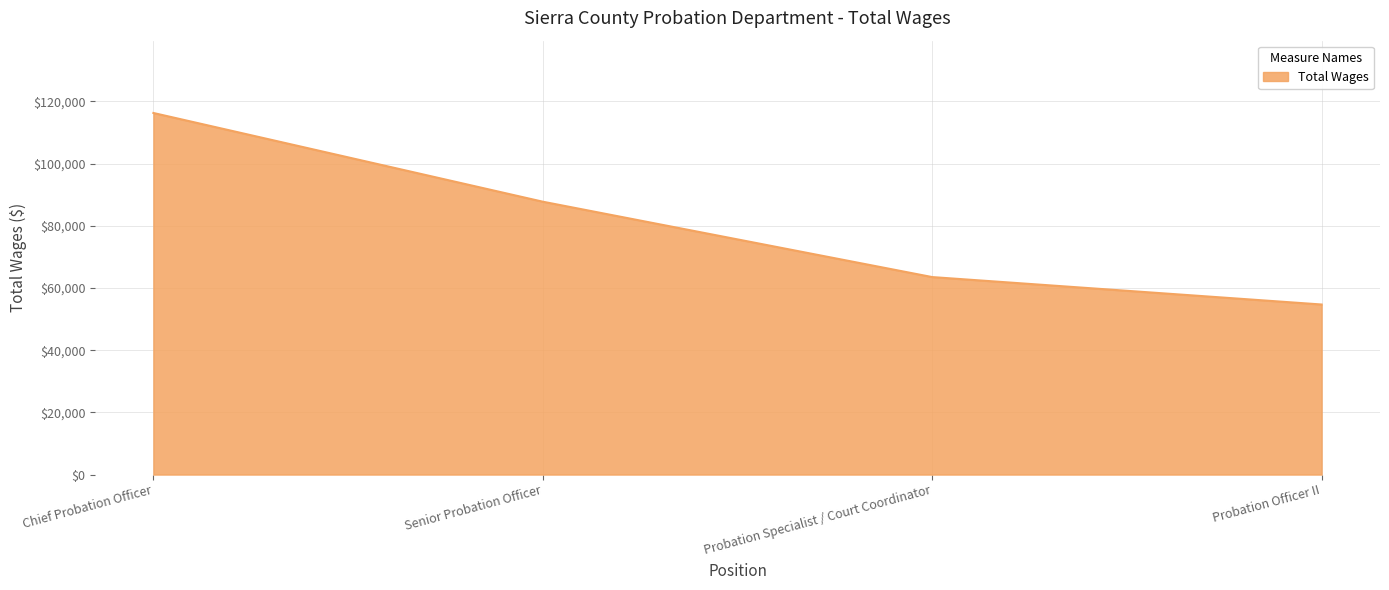

What is the minimum value shown in the chart?

54691